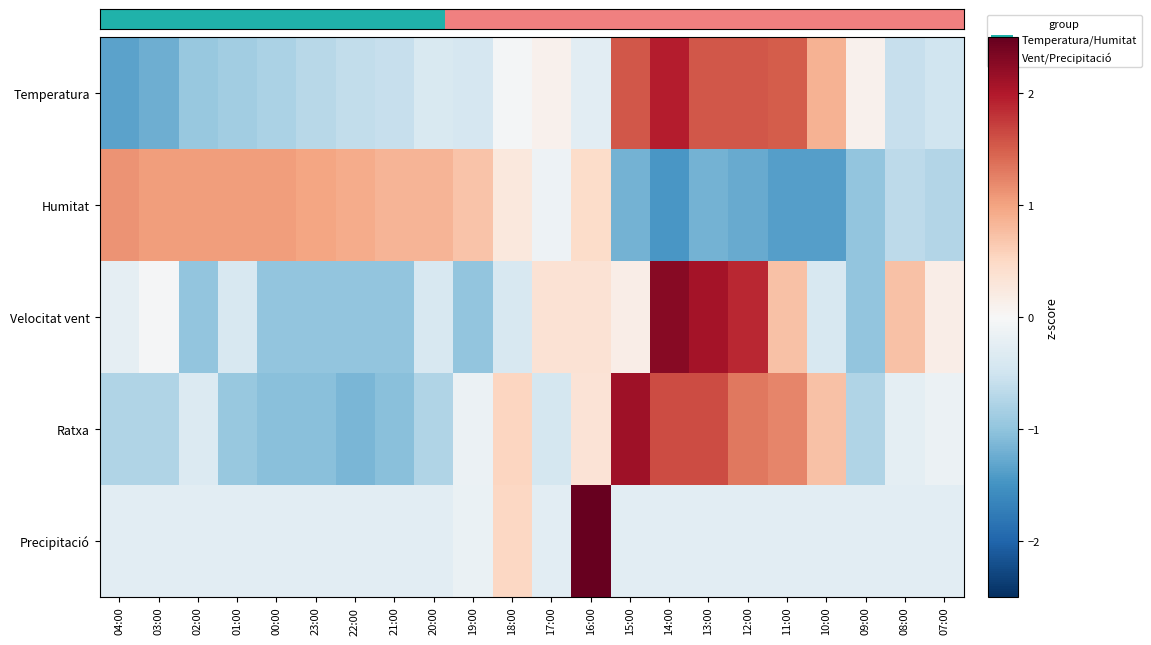

The value of Humitat at 03:00 is 1.0. True or false?

True